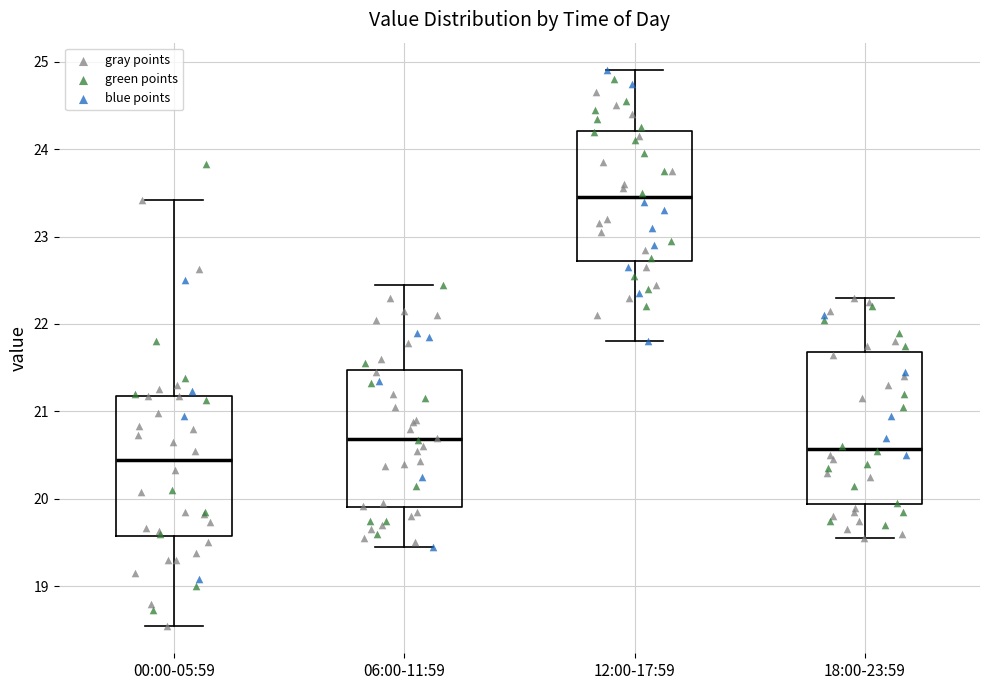

Where is the upper edge of the box for 00:00-05:59 on the y-axis? The values are not printed on the chart, so give them approximately, as read against the axis.

21.2